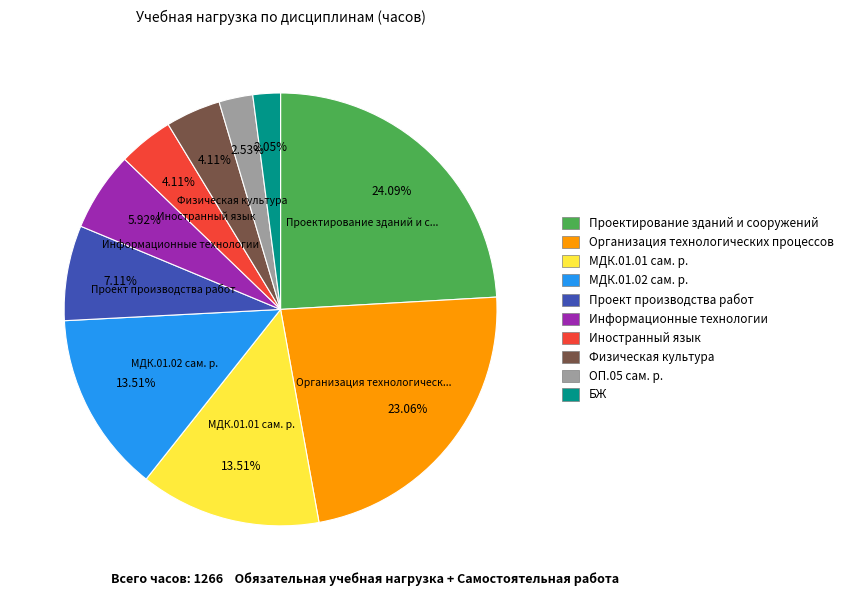

Which has a higher value, Проектирование зданий и сооружений or МДК.01.02 сам. р.?

Проектирование зданий и сооружений